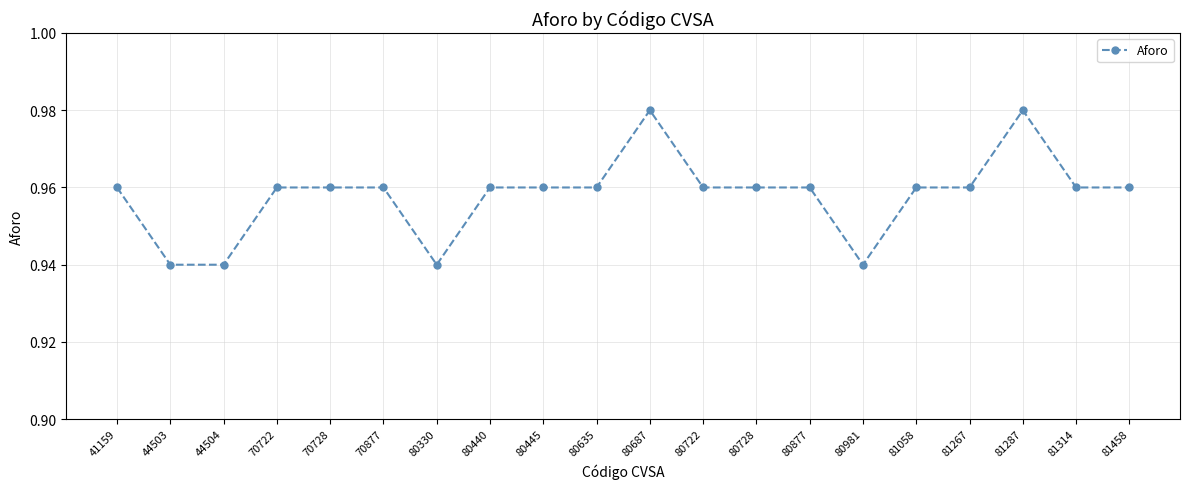

How many values are between 0 and 1?

20